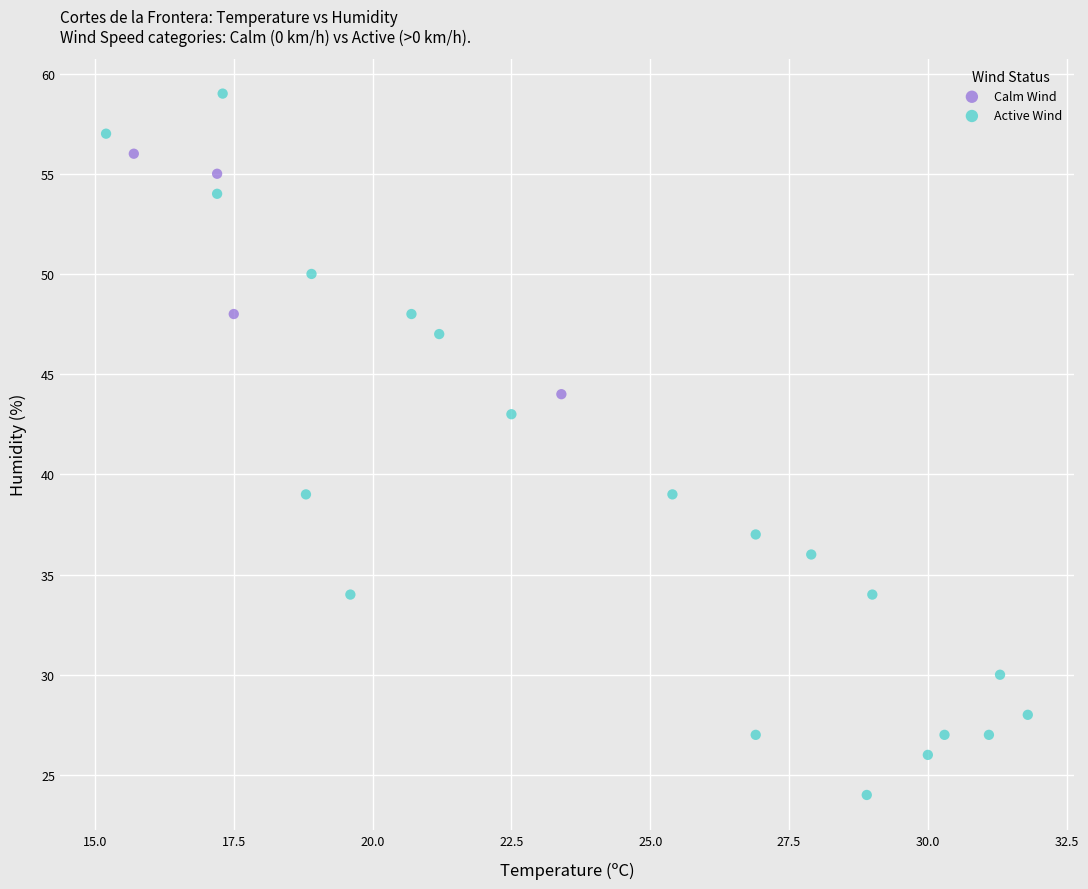

Which series reaches the minimum Y coordinate?

Active Wind